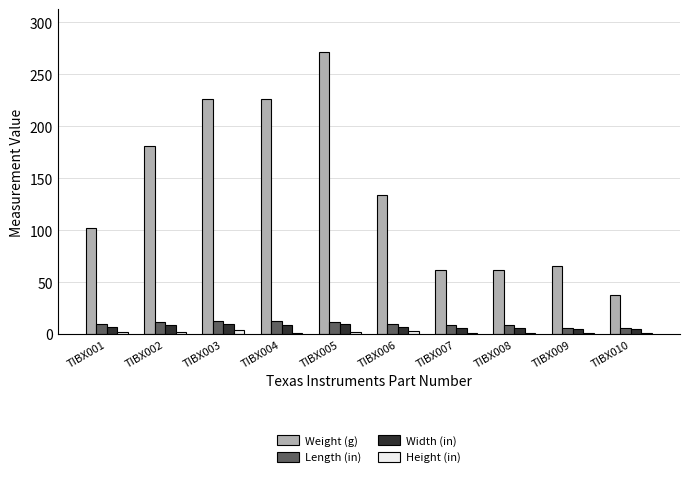

What is the value of the Height (in) bar at the 7th from the left?

1.1